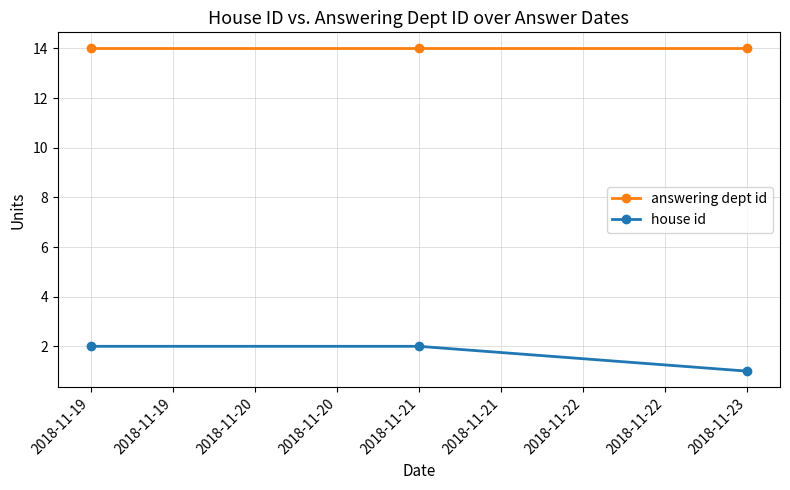

Which series has the widest spread of values?

house id